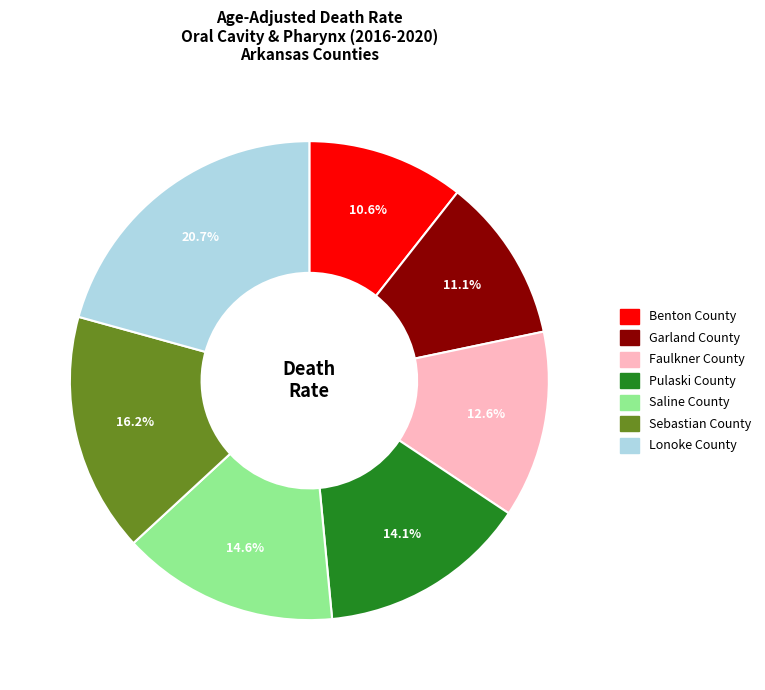

How many slices are in this pie chart?

7